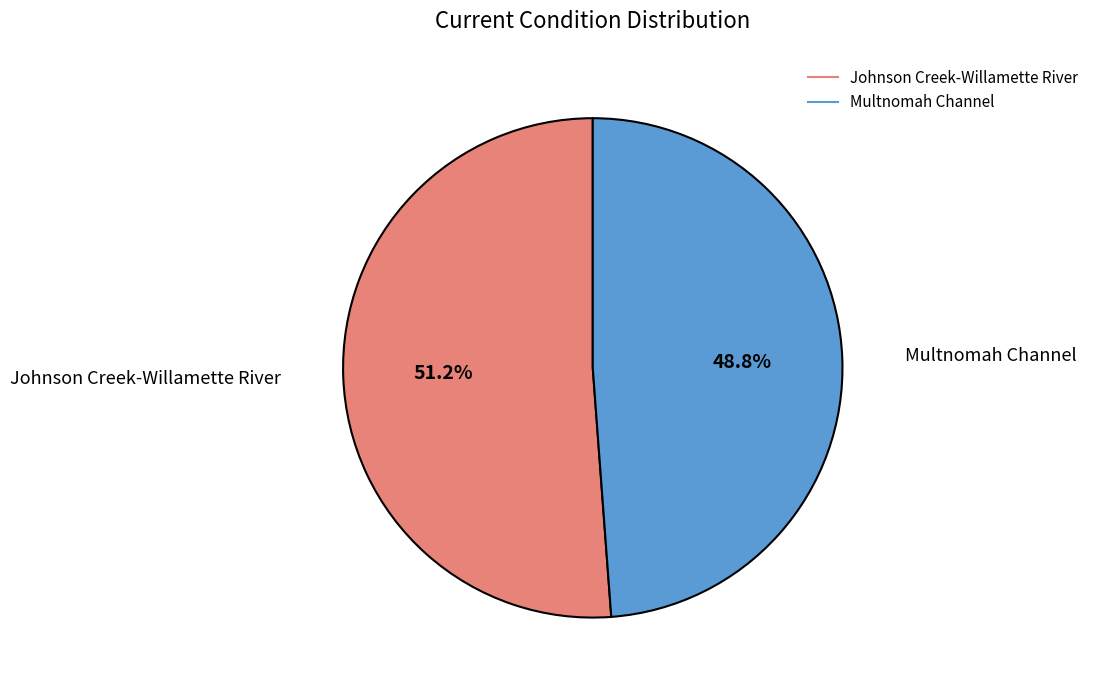

Is there a majority slice in this chart?

Yes